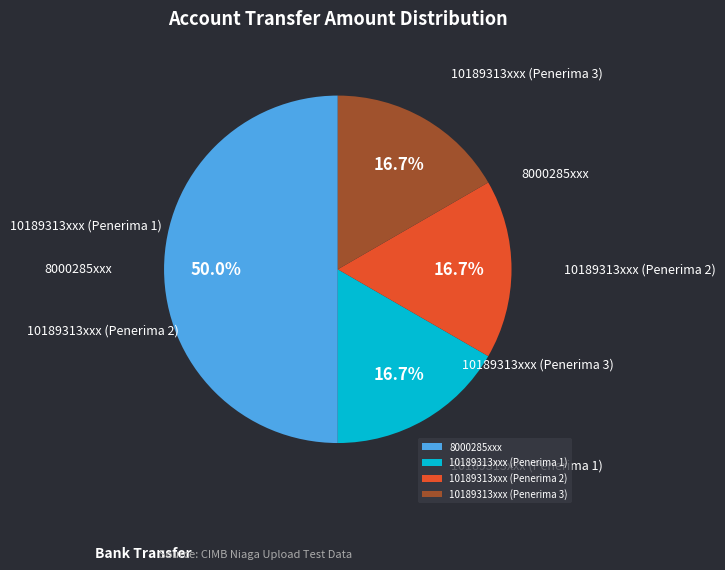

Count the number of slices in the pie.

4